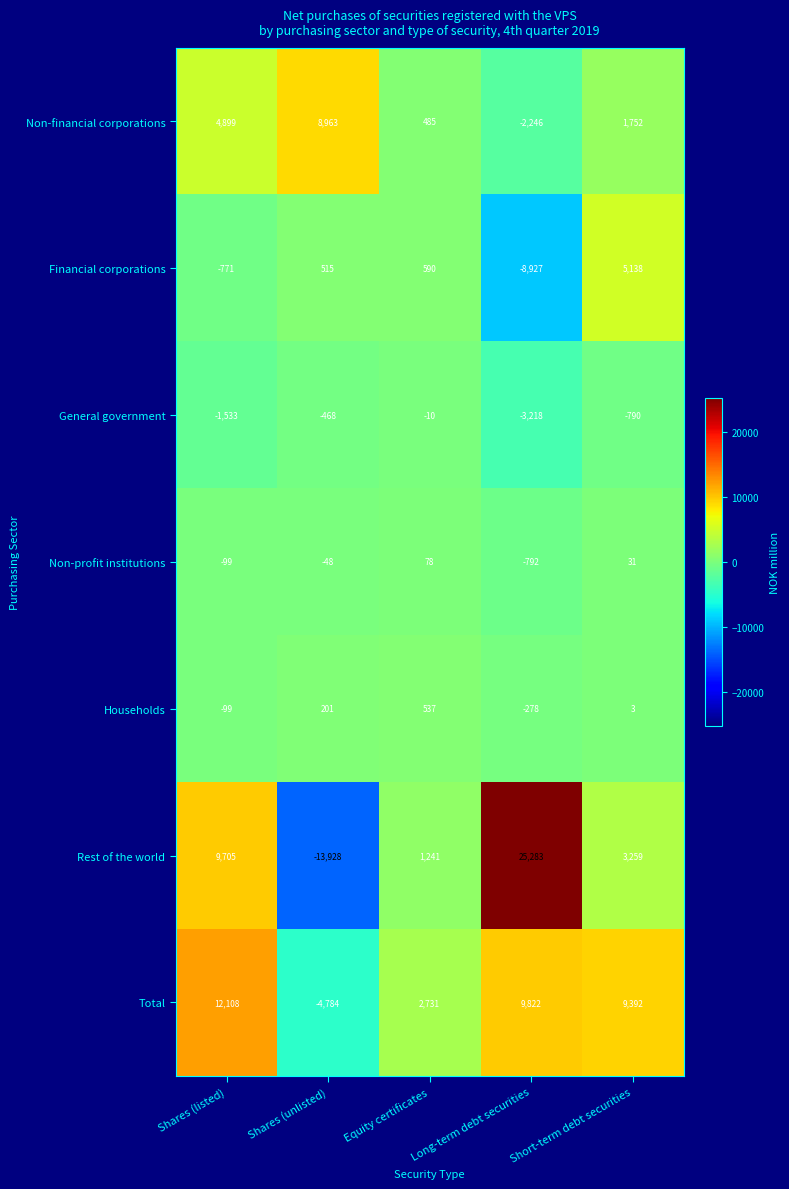

Count the number of data series in this chart.

7